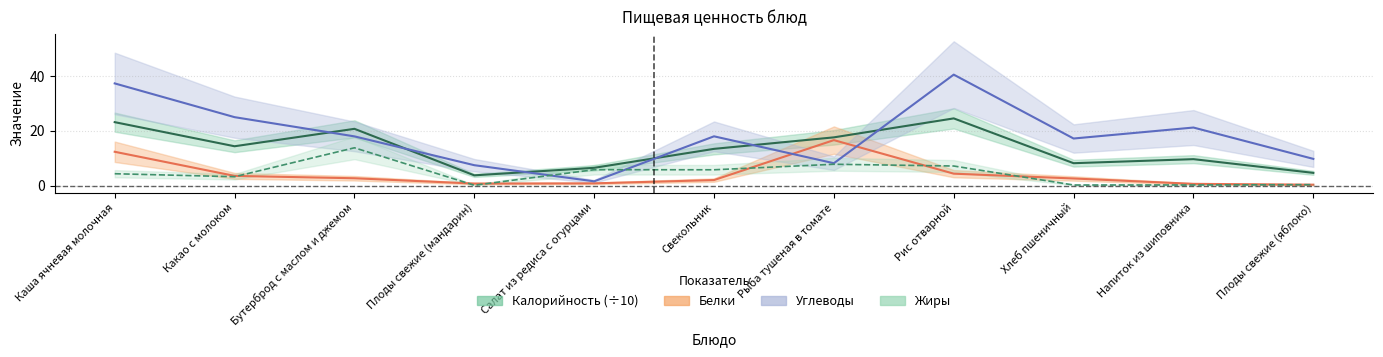

Between Напиток из шиповника and Каша ячневая молочная, which is larger?

Каша ячневая молочная